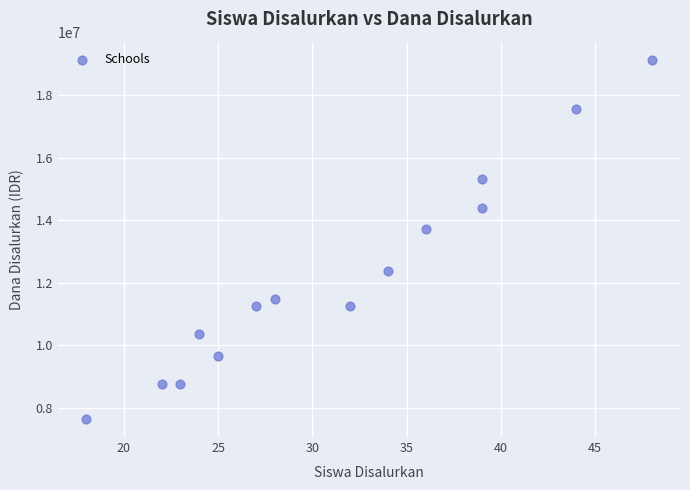

What Y value in the scatter plot is closest to 13387500?

13725000